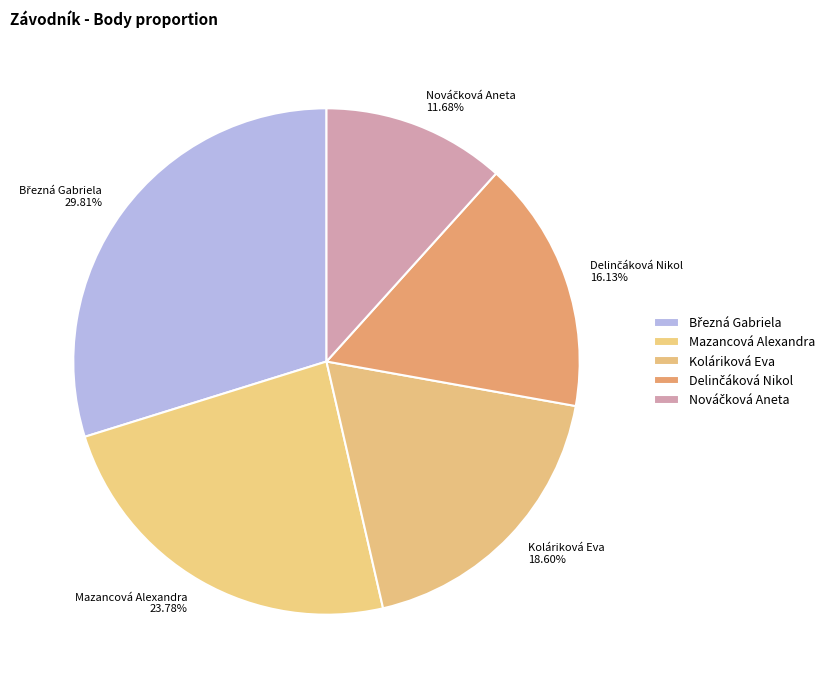

To the nearest percent, what percentage of the pie is Mazancová Alexandra?

24%